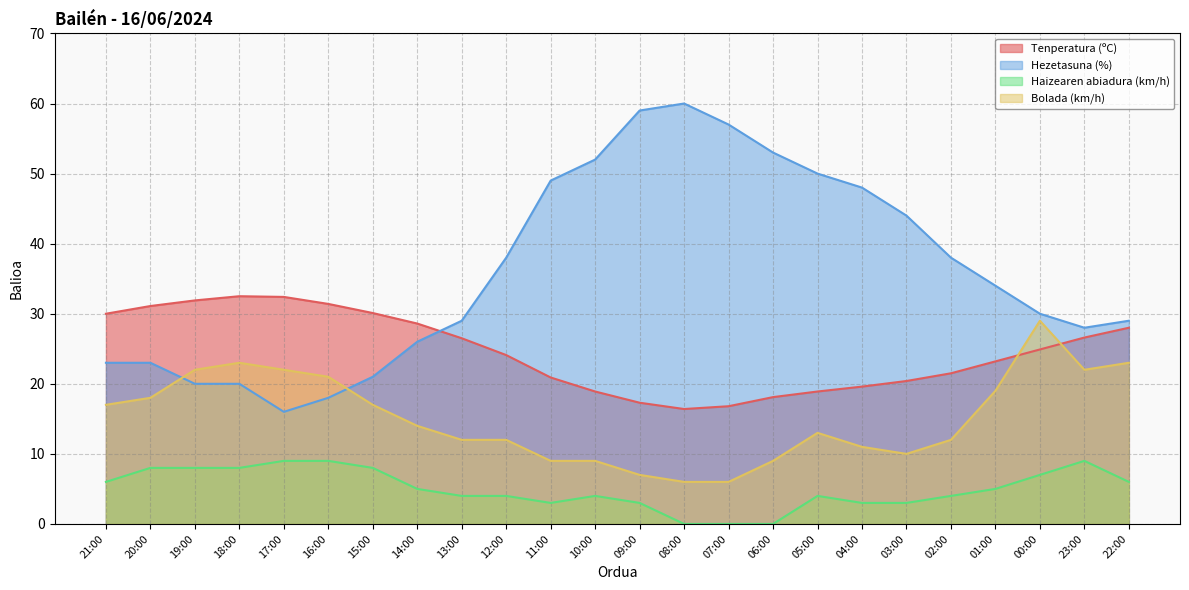

List the labels in order of Tenperatura (ºC) value, largest first.

18:00, 17:00, 19:00, 16:00, 20:00, 15:00, 21:00, 14:00, 22:00, 23:00, 13:00, 00:00, 12:00, 01:00, 02:00, 11:00, 03:00, 04:00, 10:00, 05:00, 06:00, 09:00, 07:00, 08:00